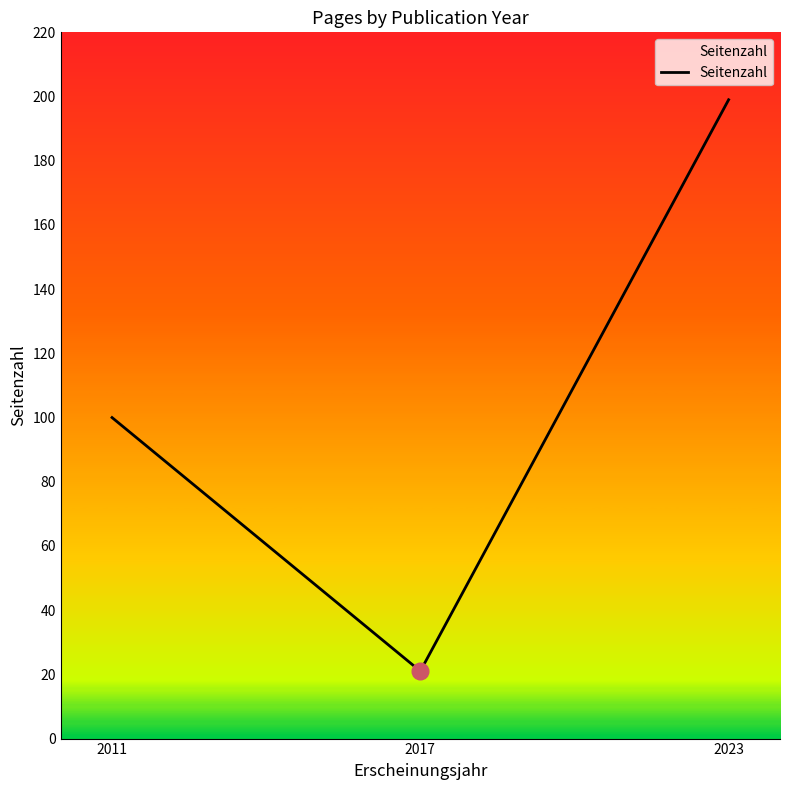

What is the minimum value shown in the chart?

21